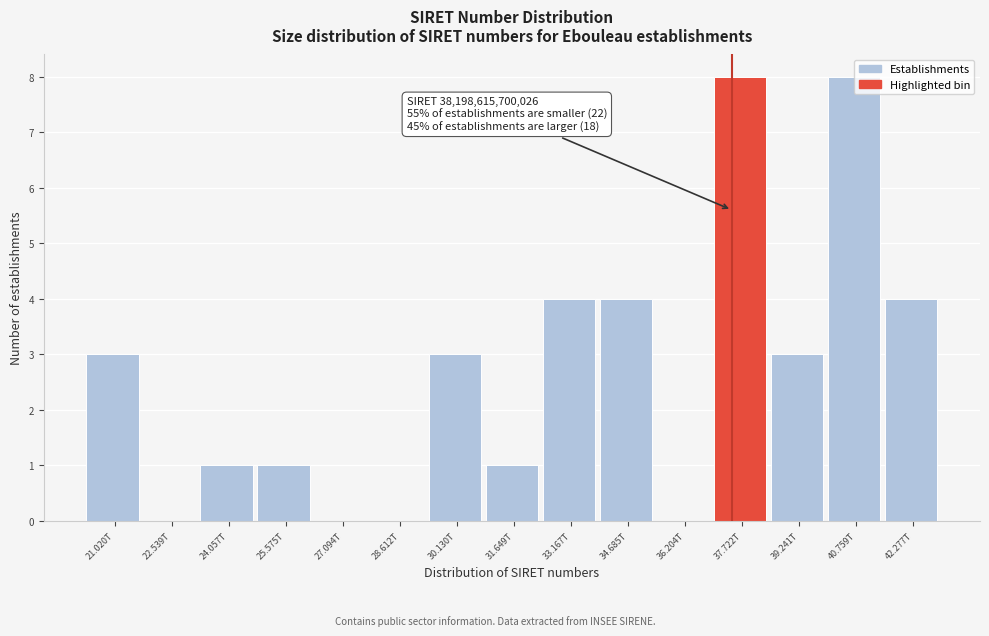

Is it true that the value at 36.204T is 0?

True